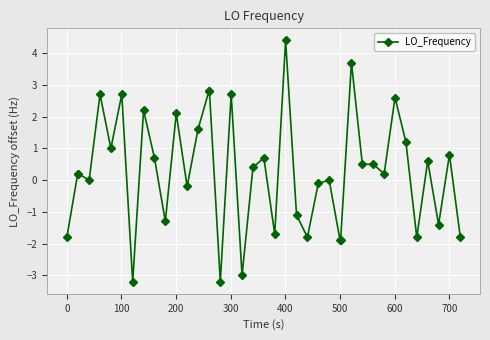

What is the smallest value displayed?

-3.2